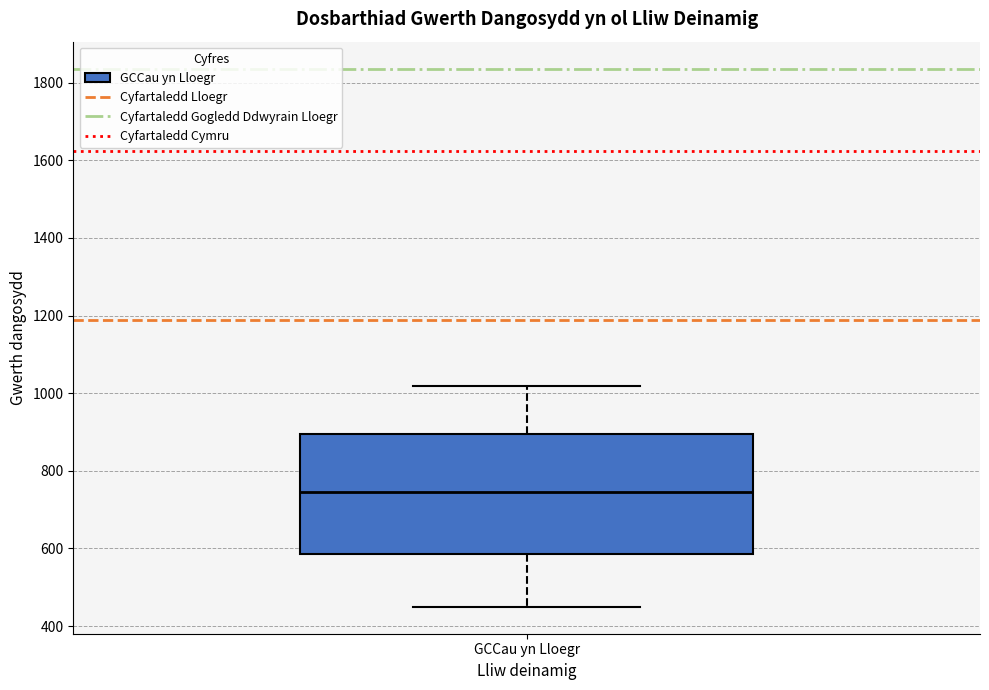

Read this box plot against the y-axis: the position of the median line, the range covered by the box, and the ends of both whiskers. The values are not printed on the chart, so give them approximately, as read against the axis.

median 740, box 580 to 900, whiskers 440 to 1020